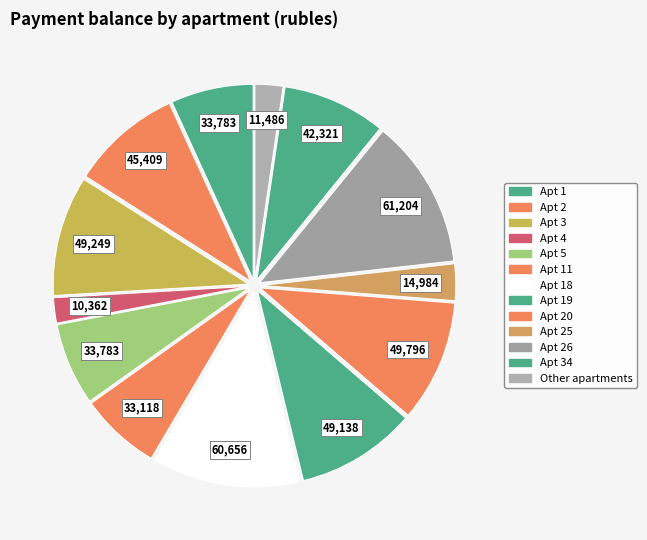

How many slices are in this pie chart?

13